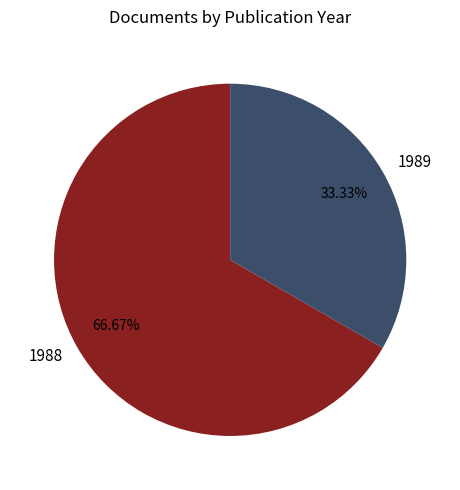

Is the sum of 1989 and 1988 greater than half?

Yes